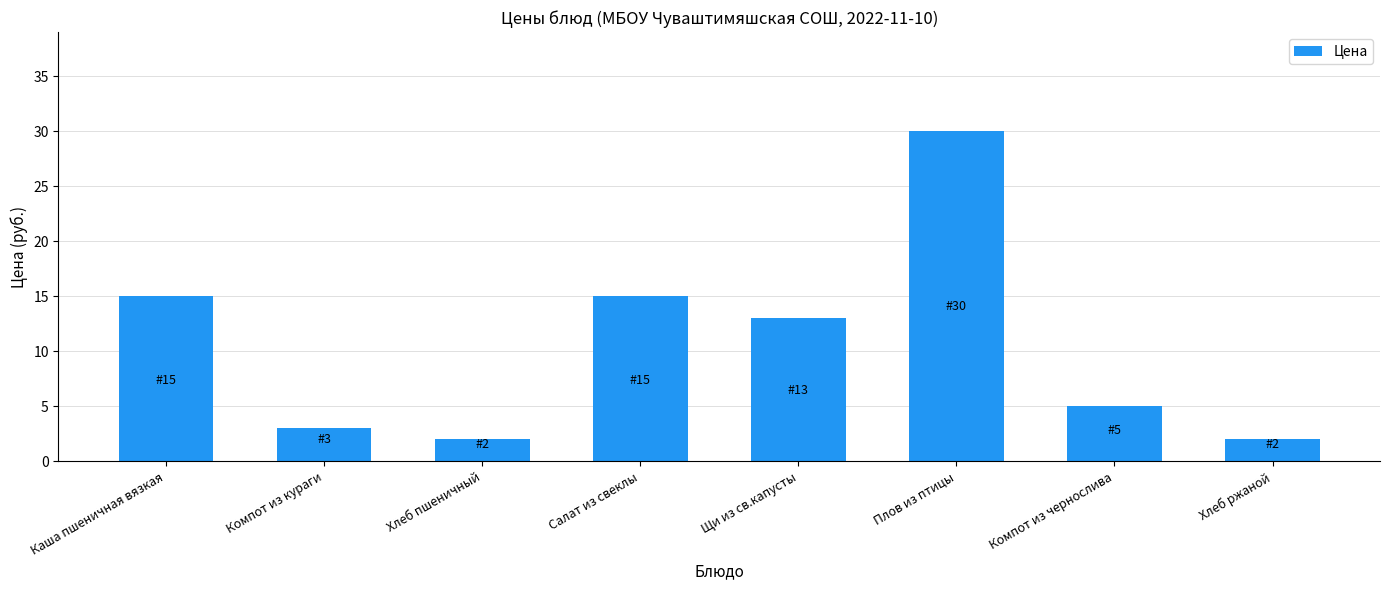

What is the sum of all values?

85